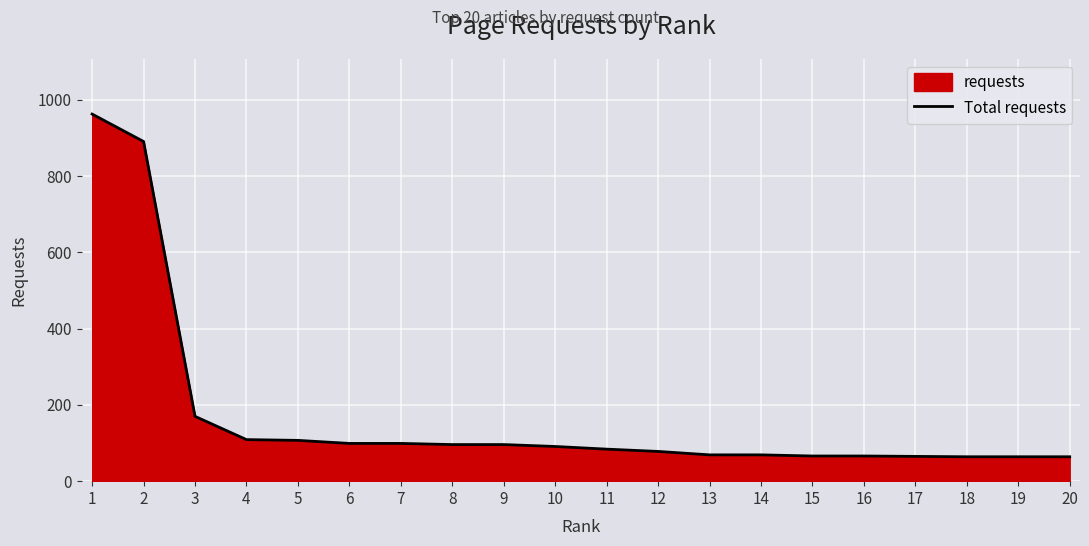

Reading left to right, what are all the values shown in this chart?

1=963	2=891	3=170	4=109	5=107	6=99	7=99	8=96	9=96	10=91	11=84	12=78	13=69	14=69	15=66	16=66	17=65	18=64	19=64	20=64